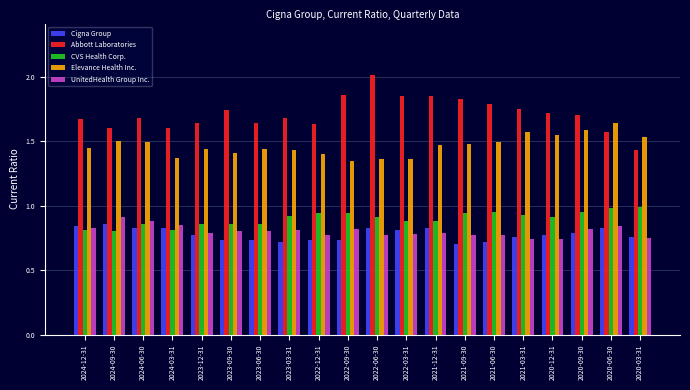

Rank the series by their maximum value, from lowest to highest.

Cigna Group, UnitedHealth Group Inc., CVS Health Corp., Elevance Health Inc., Abbott Laboratories